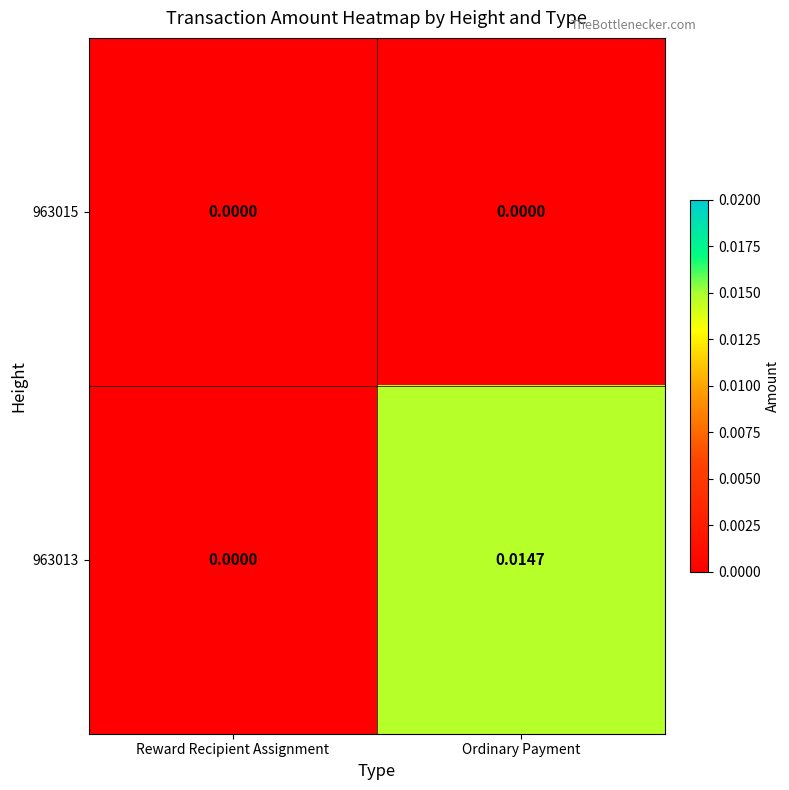

Which category has the highest value across all series?

Ordinary Payment